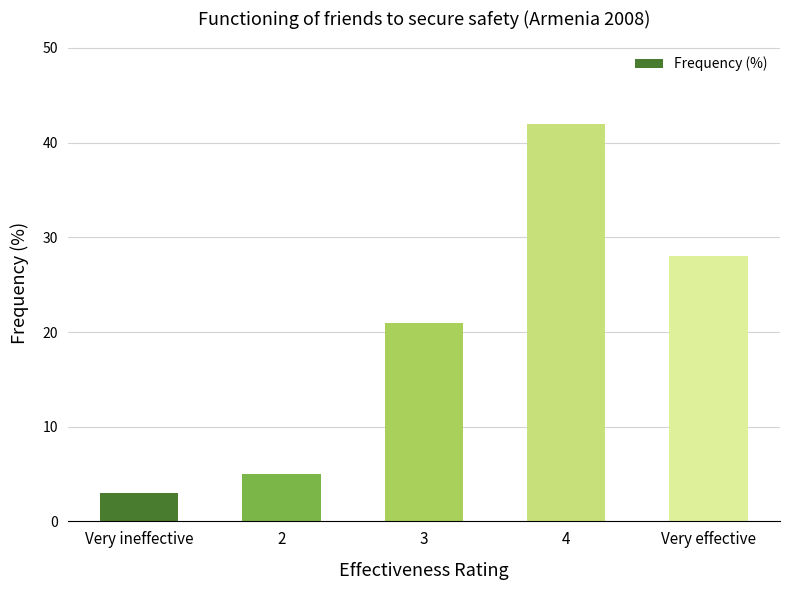

True or false: the data shows 42 at 4.

True